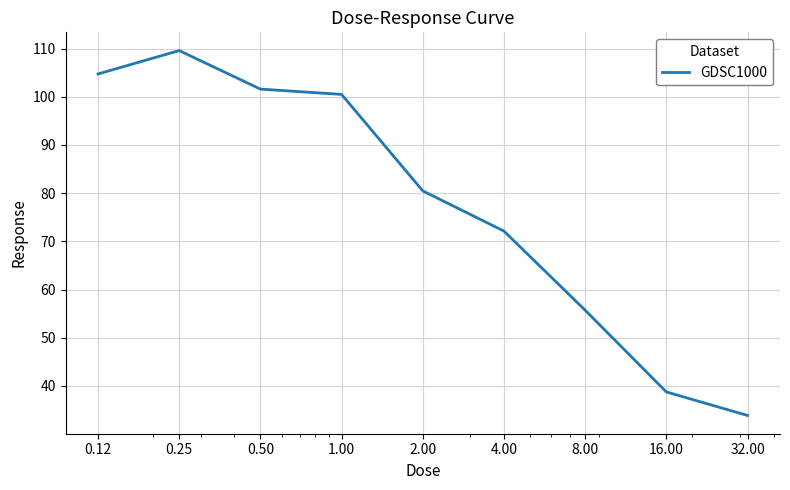

What is the minimum value shown in the chart?

33.9